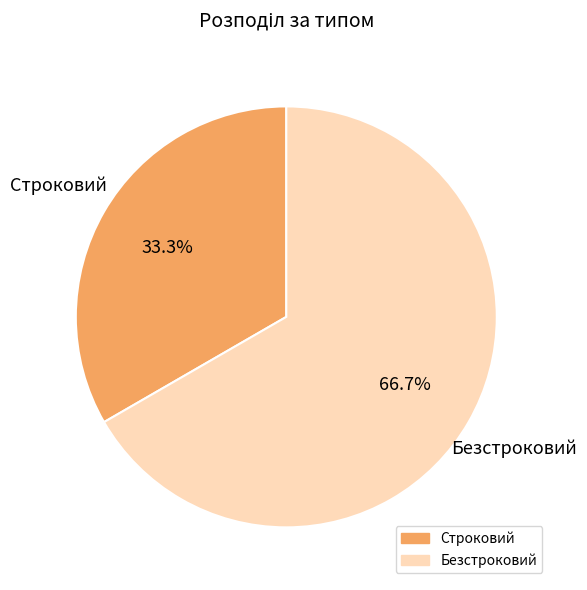

What is the ratio of the value at Строковий to the value at Безстроковий?

0.5